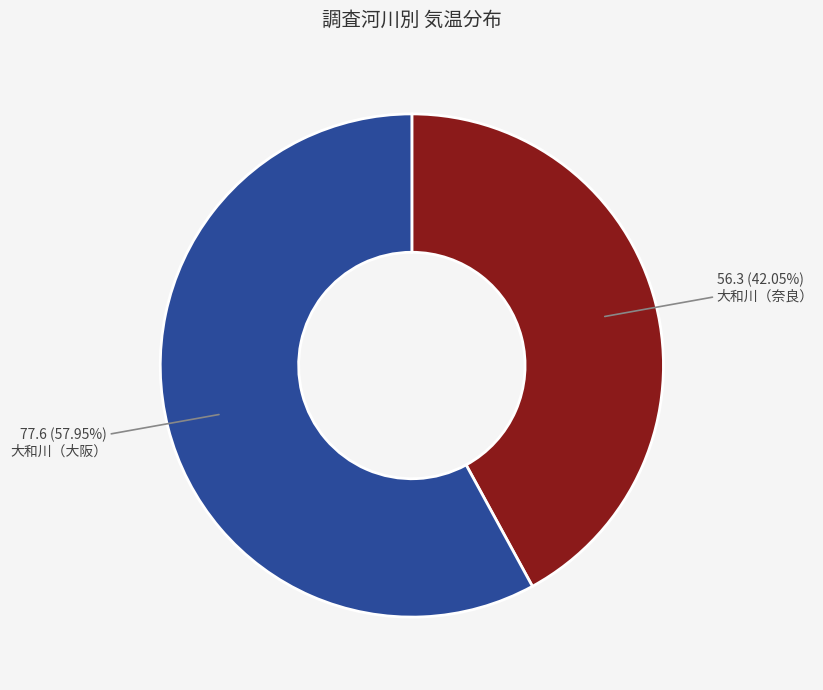

Is there any slice that represents more than half of the pie?

Yes